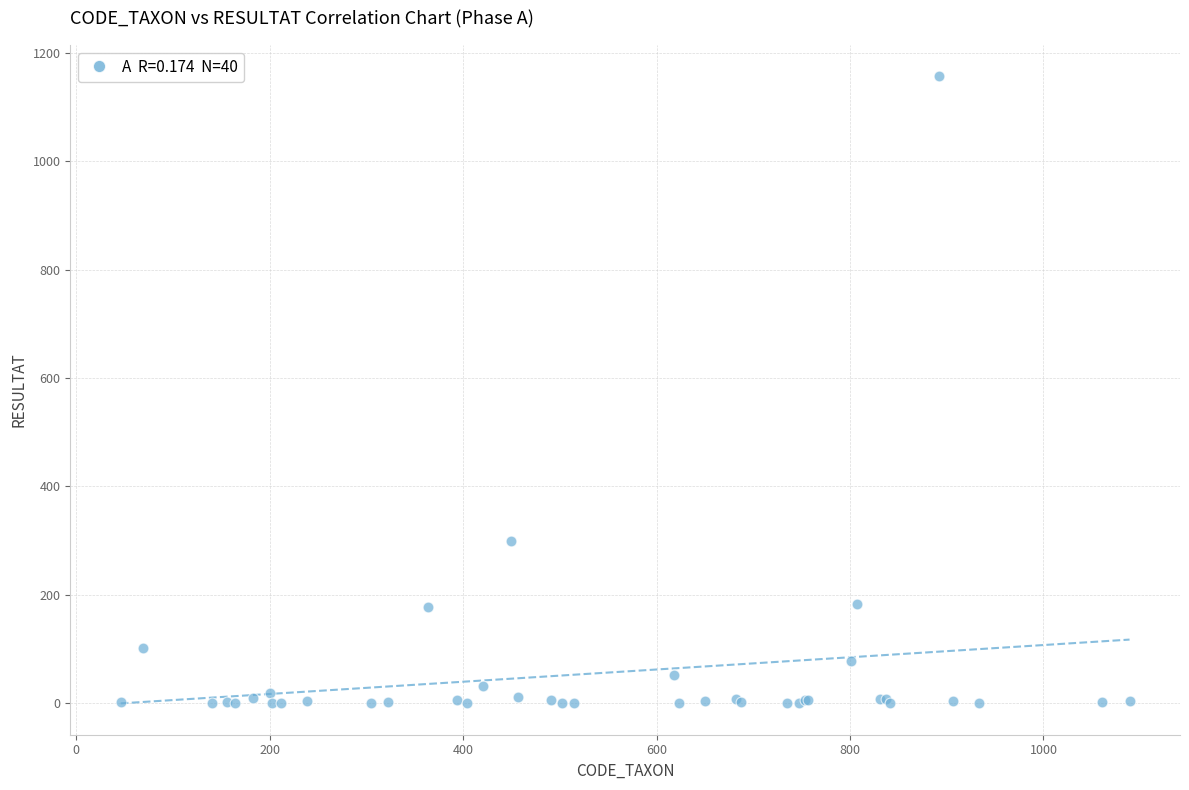

What Y value in the scatter plot is closest to 578?

299